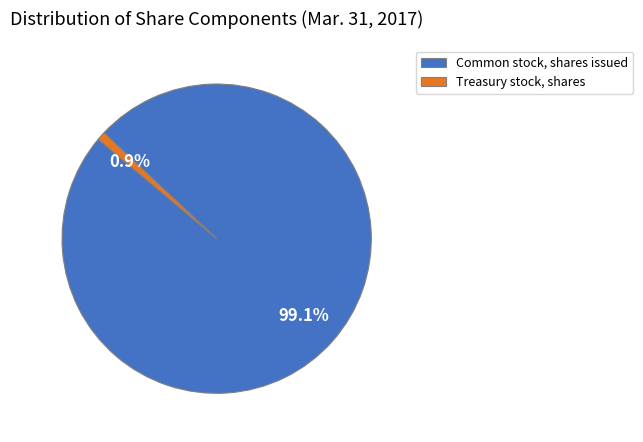

Is there any slice that represents more than half of the pie?

Yes